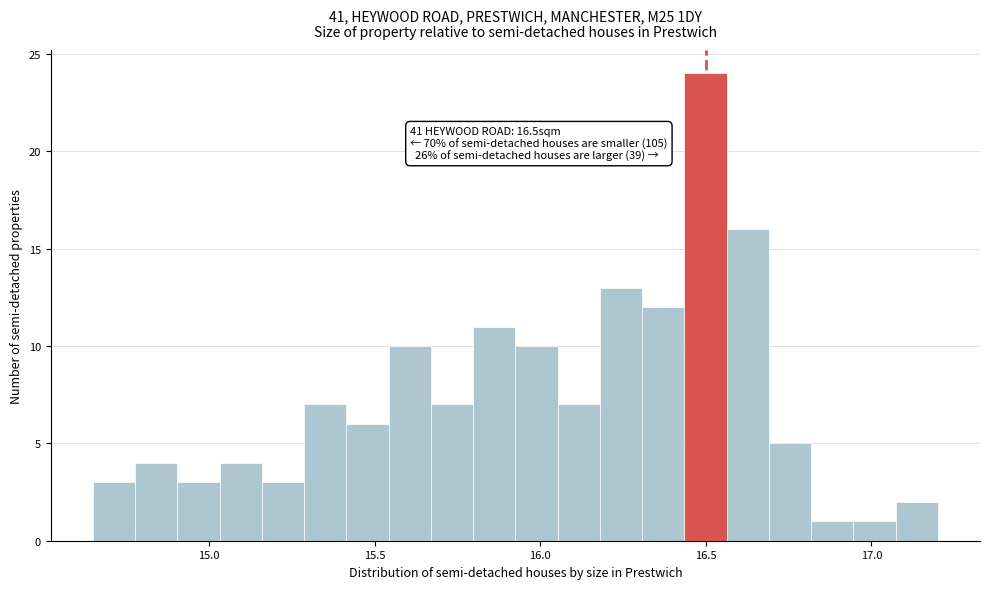

Read against the x-axis, roughly where is the centre of the tallest bar?

16.50